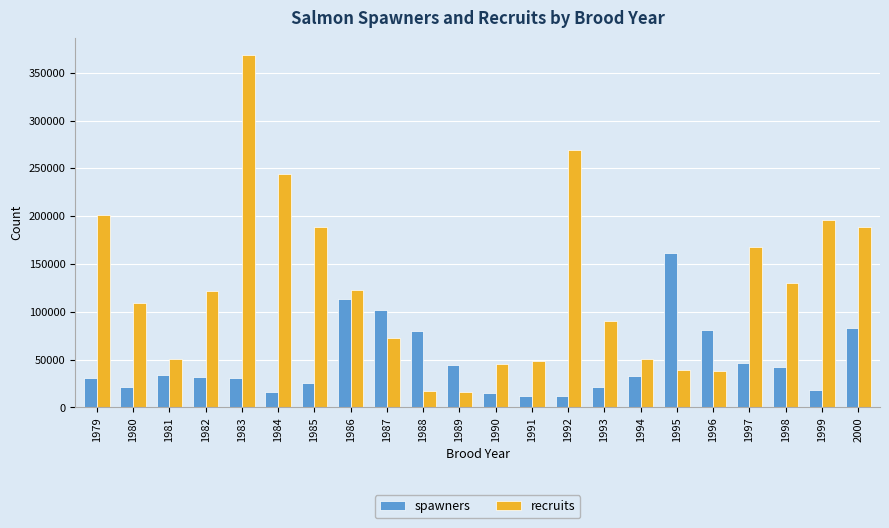

What is the difference between the second highest and second lowest values in the recruits series?

252228